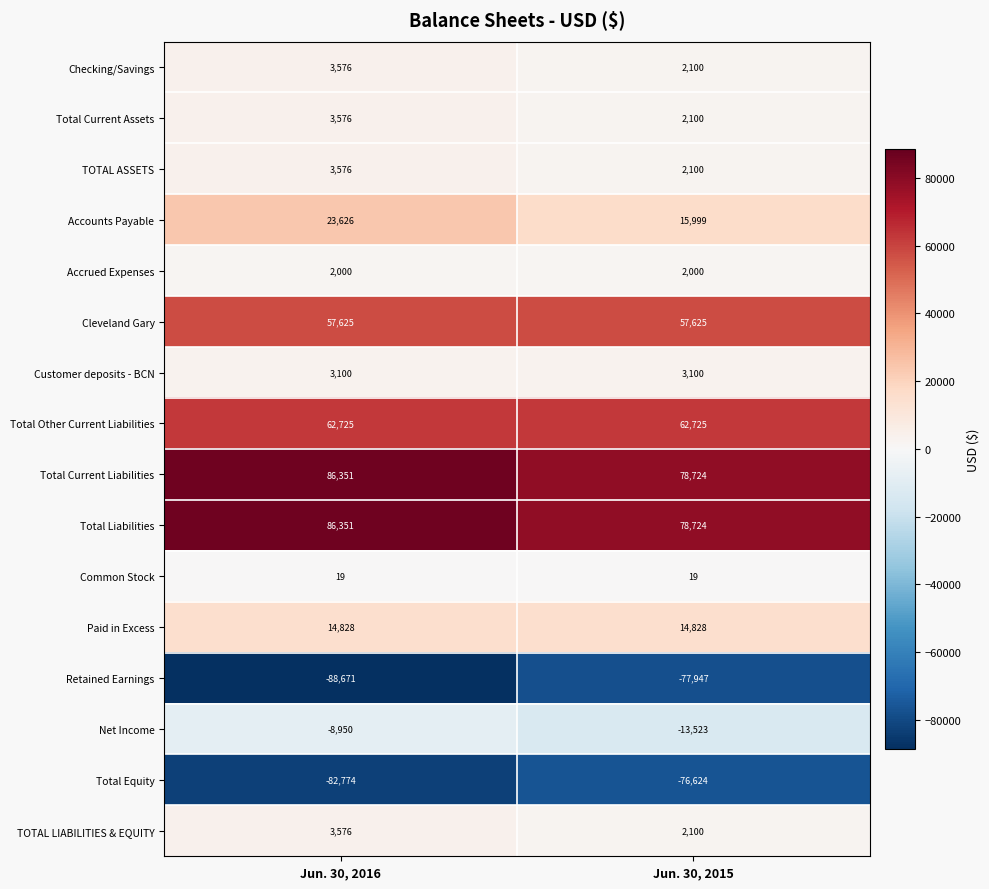

True or false: TOTAL LIABILITIES & EQUITY has a value of 3576 at Jun. 30, 2016.

True